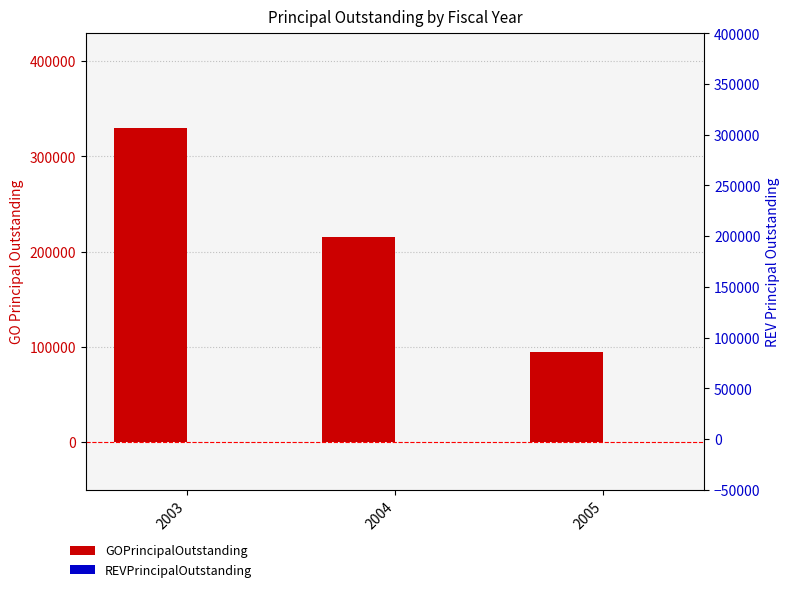

What is the greatest value displayed?

330000